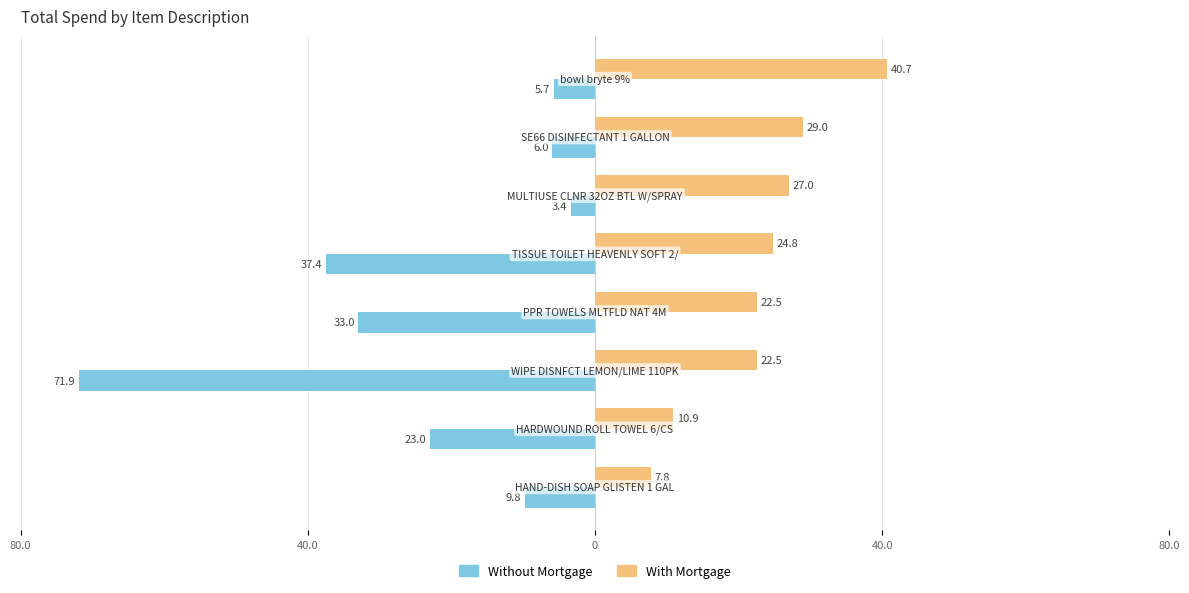

What are all the series names shown in the legend?

Without Mortgage, With Mortgage